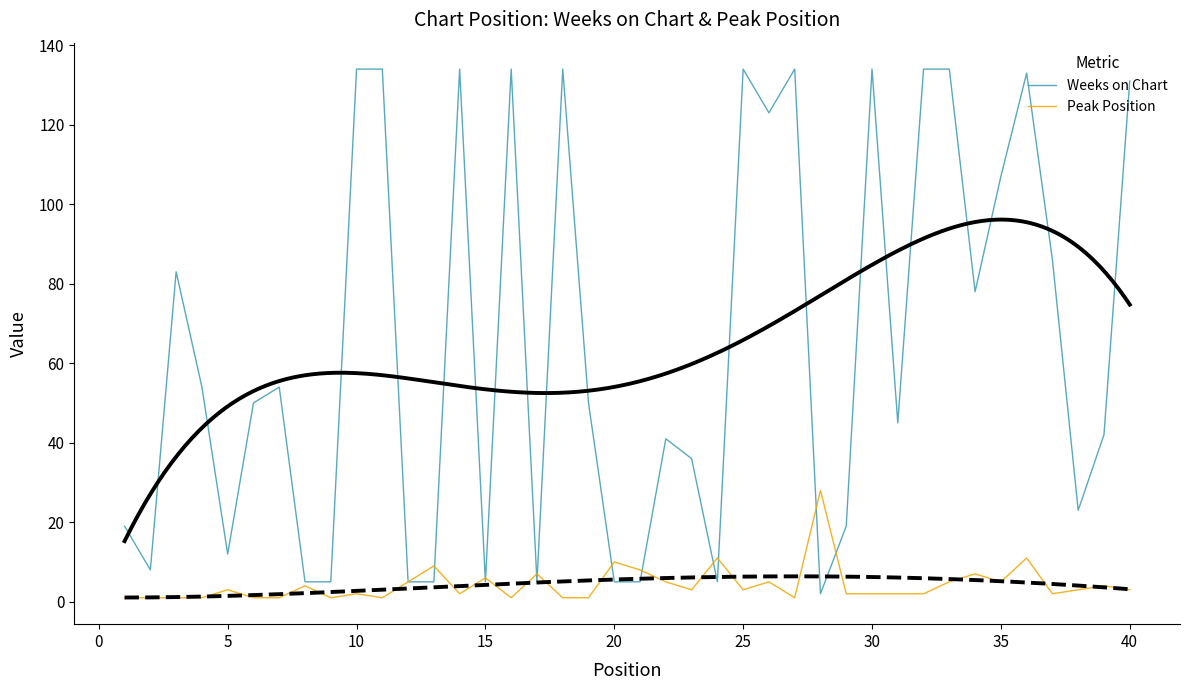

Is it true that Peak Position equals 3 at 40?

True